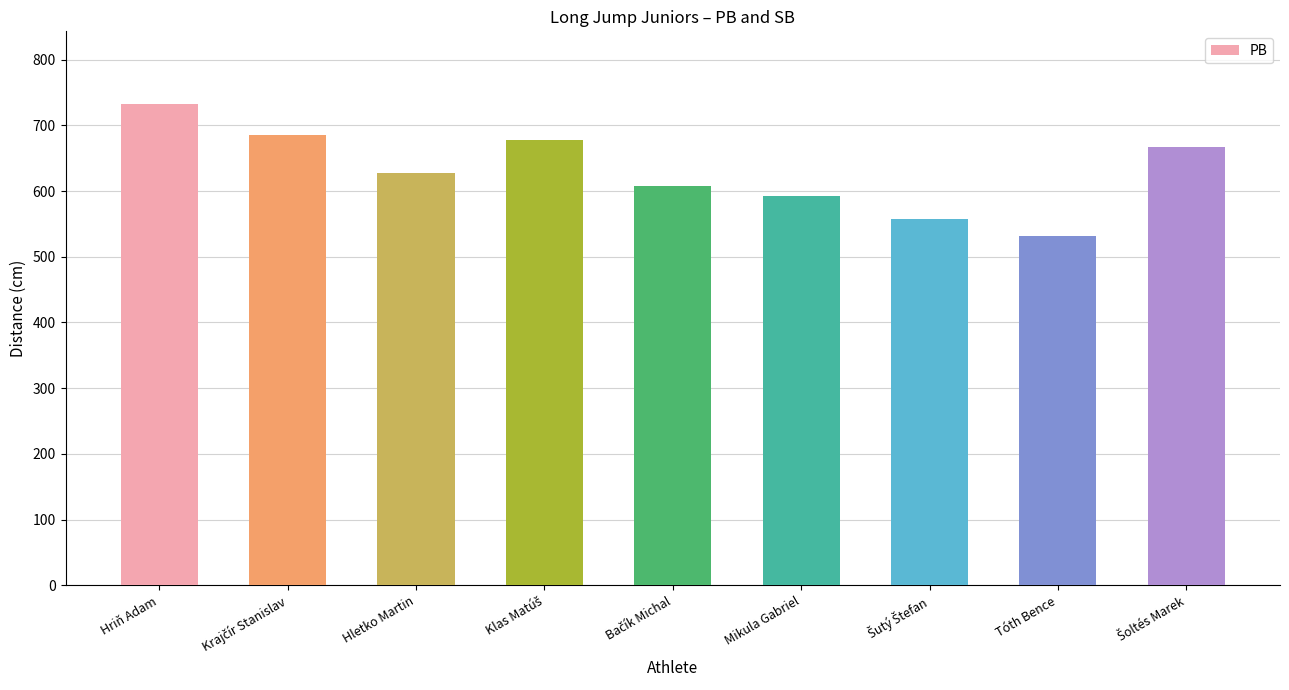

What is the difference between the maximum and minimum values?

201